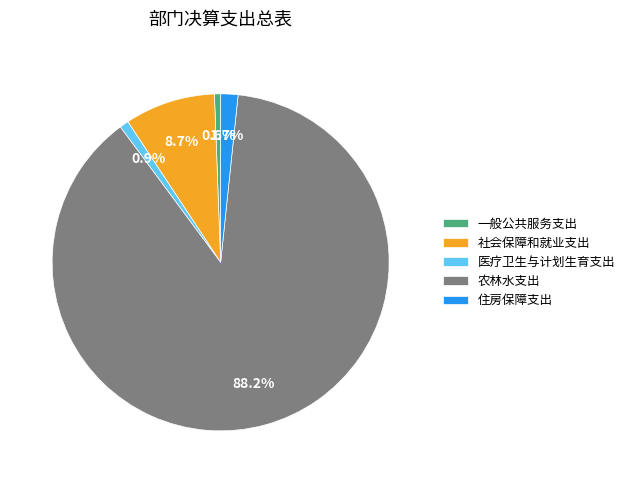

To the nearest percent, what is the average slice percentage?

20%